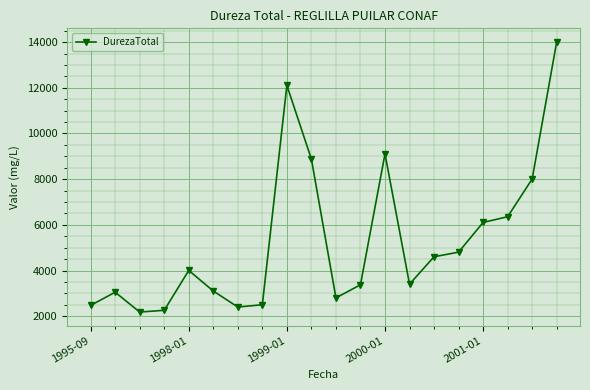

What is the maximum value shown in the chart?

14012